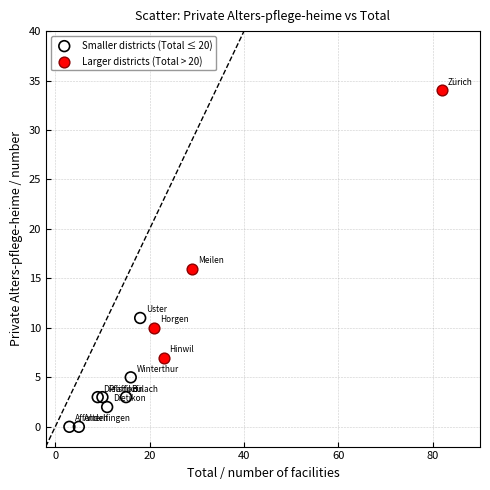

Which series contains the highest Y value?

Larger districts (Total > 20)